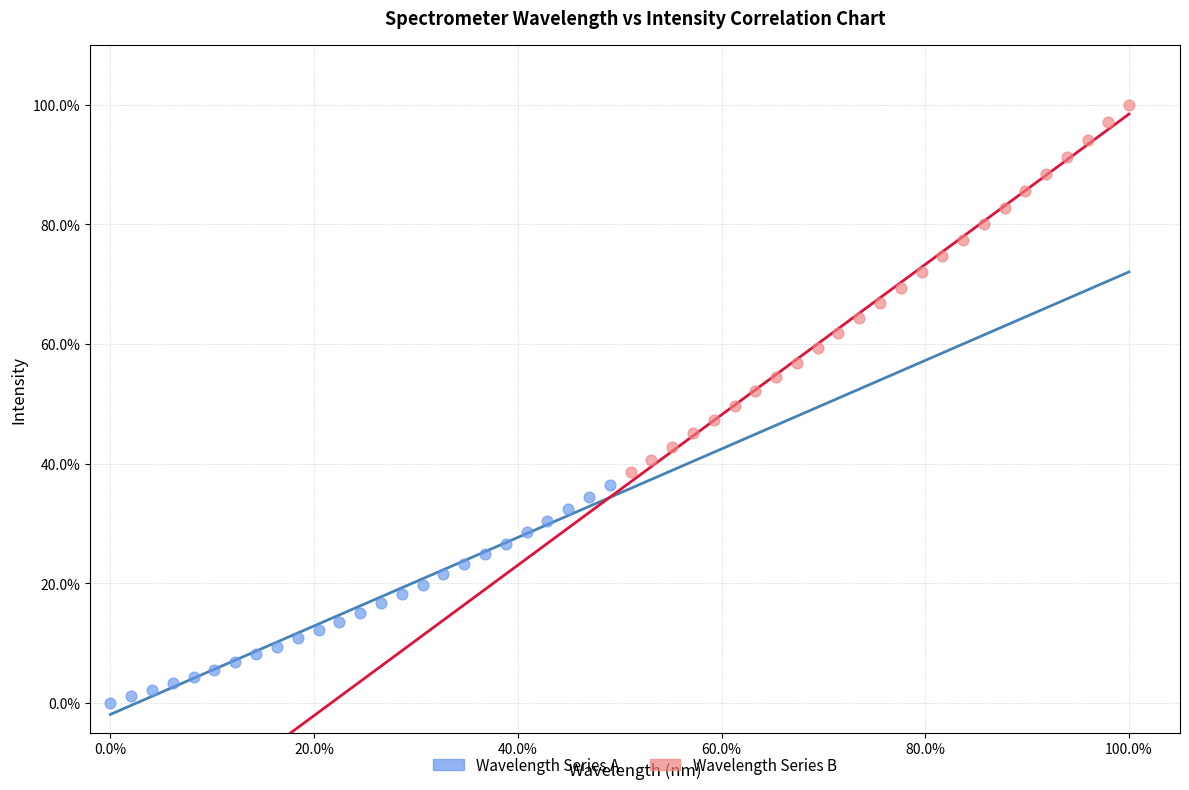

Which series reaches the maximum Y coordinate?

Wavelength Series B